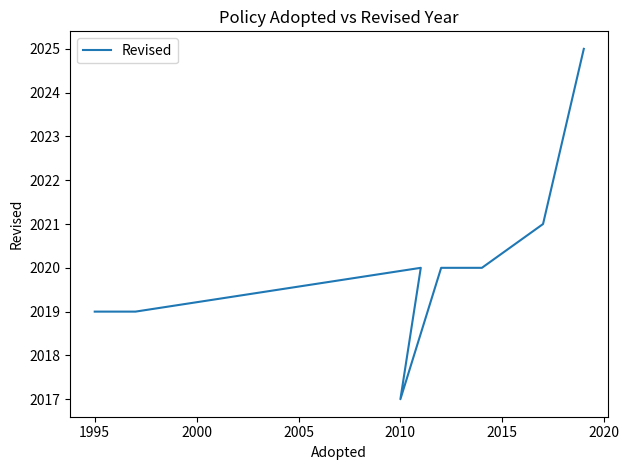

True or false: there are more than 2 points higher than both neighbors.

False